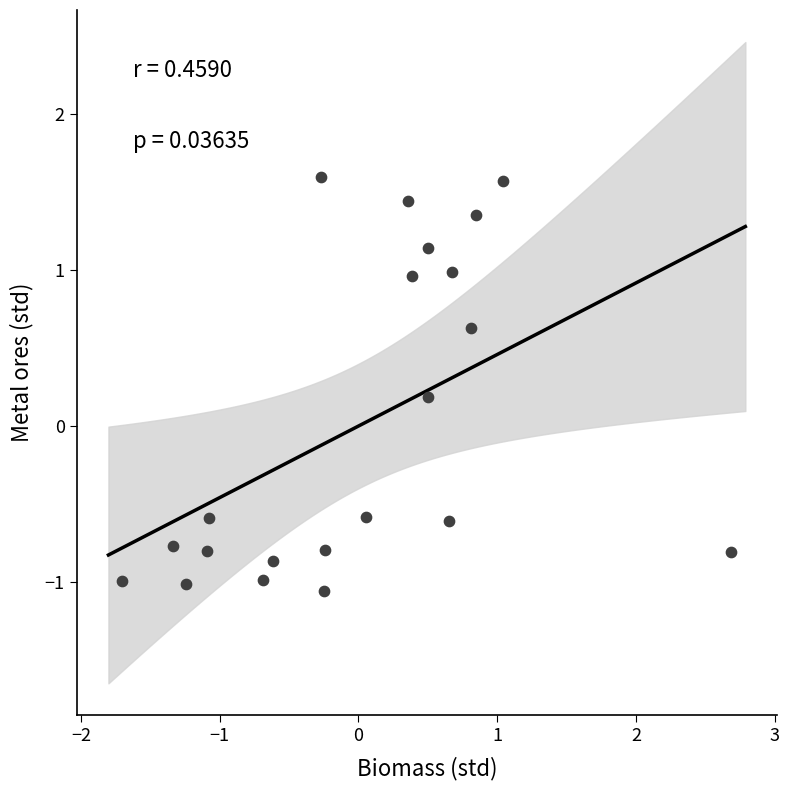

What is the range of X values (max minus min)?

4.4